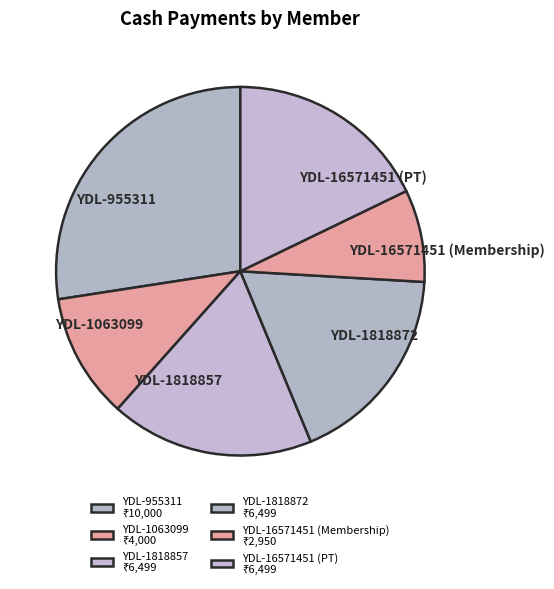

Is YDL-16571451 (PT) the majority of the pie?

No